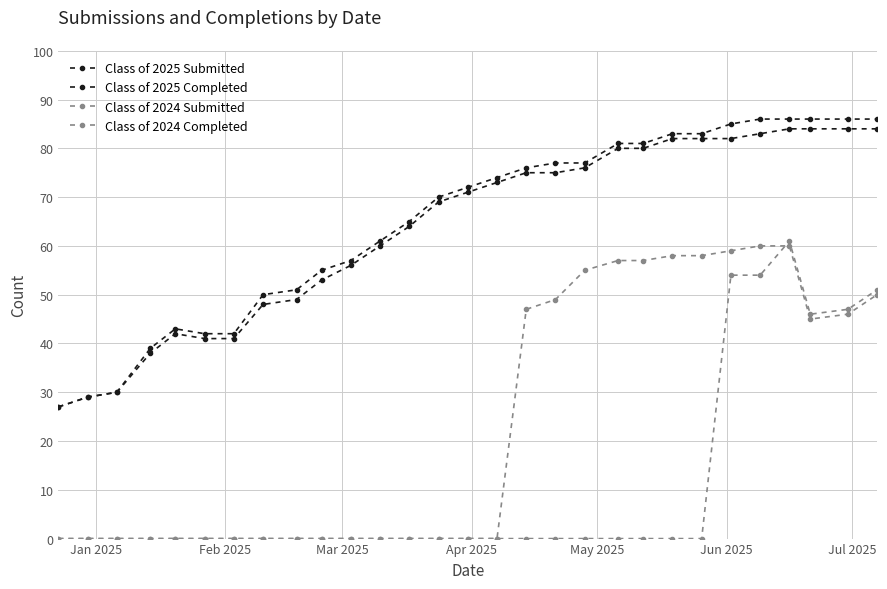

Is this an area chart (filled region under the line)?

No